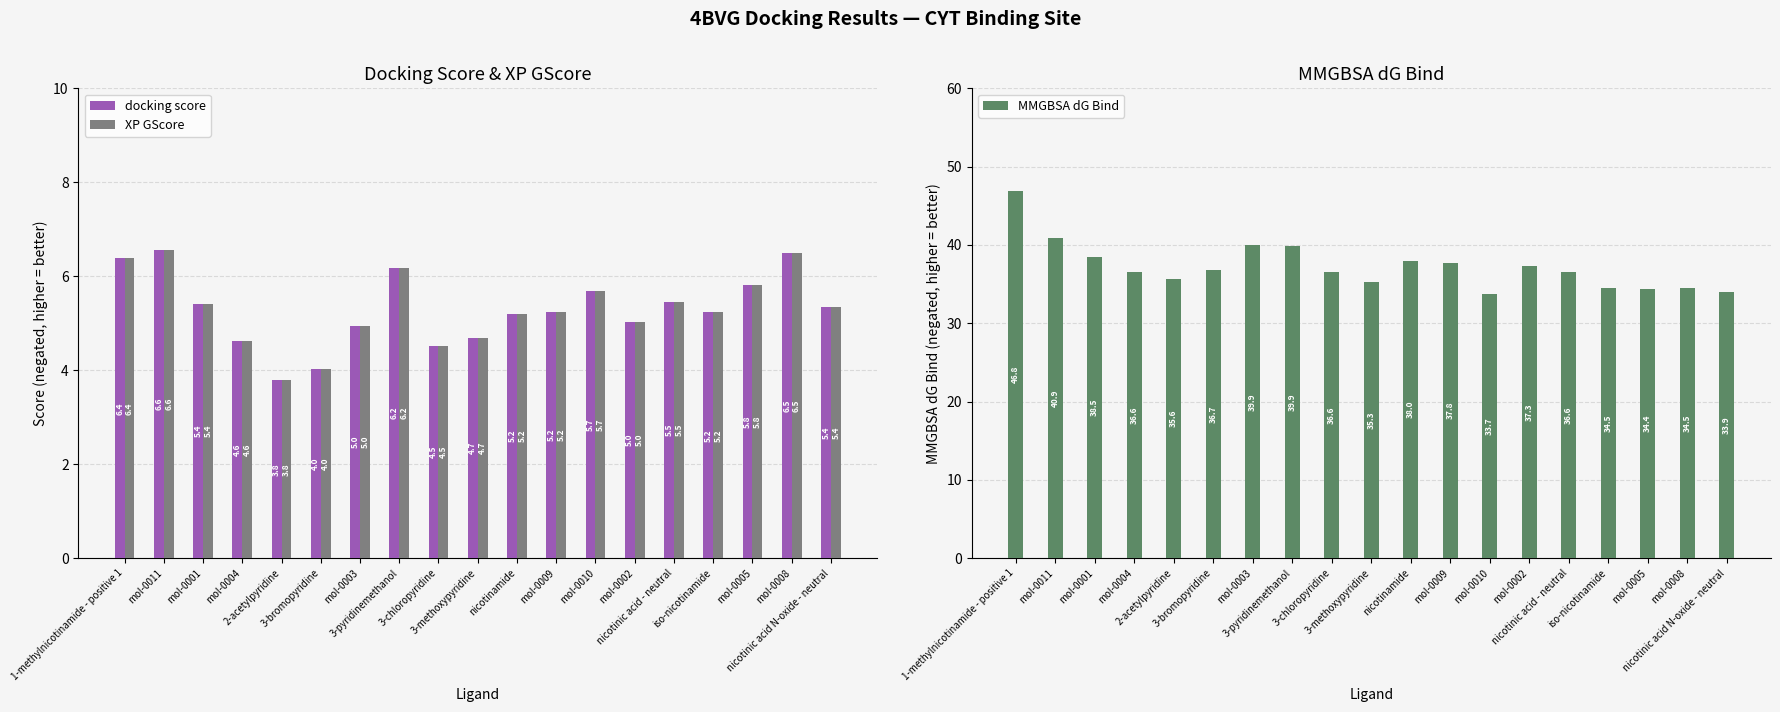

Which series changed the most between mol-0001 and 2-acetylpyridine?

MMGBSA dG Bind